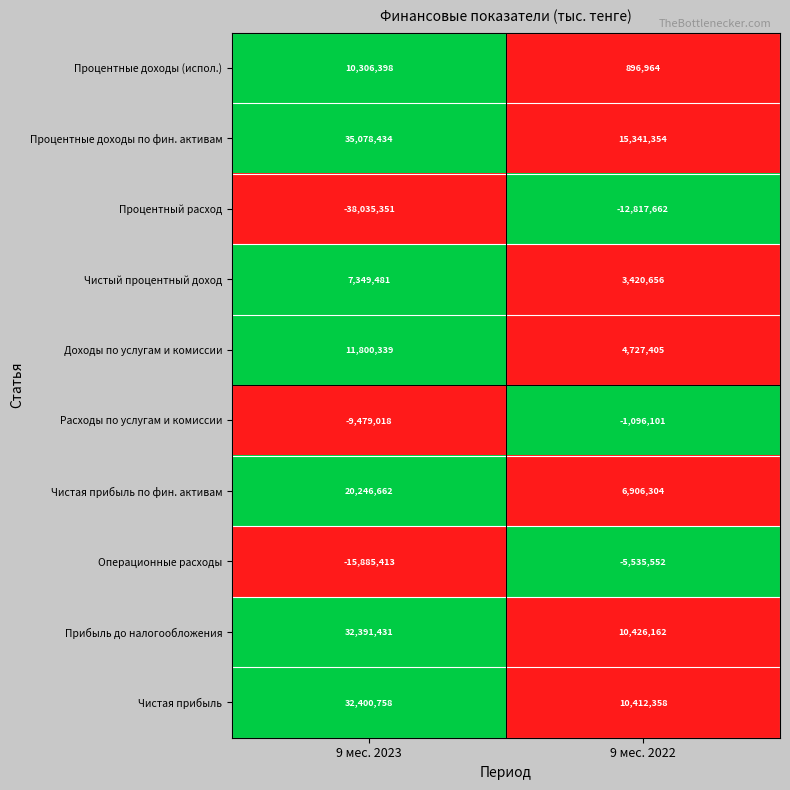

Reading left to right, list all the values displayed in this chart.

Процентные доходы (испол.): 10306398	896964
Процентные доходы по фин. активам: 35078434	15341354
Процентный расход: -38035351	-12817662
Чистый процентный доход: 7349481	3420656
Доходы по услугам и комиссии: 11800339	4727405
Расходы по услугам и комиссии: -9479018	-1096101
Чистая прибыль по фин. активам: 20246662	6906304
Операционные расходы: -15885413	-5535552
Прибыль до налогообложения: 32391431	10426162
Чистая прибыль: 32400758	10412358